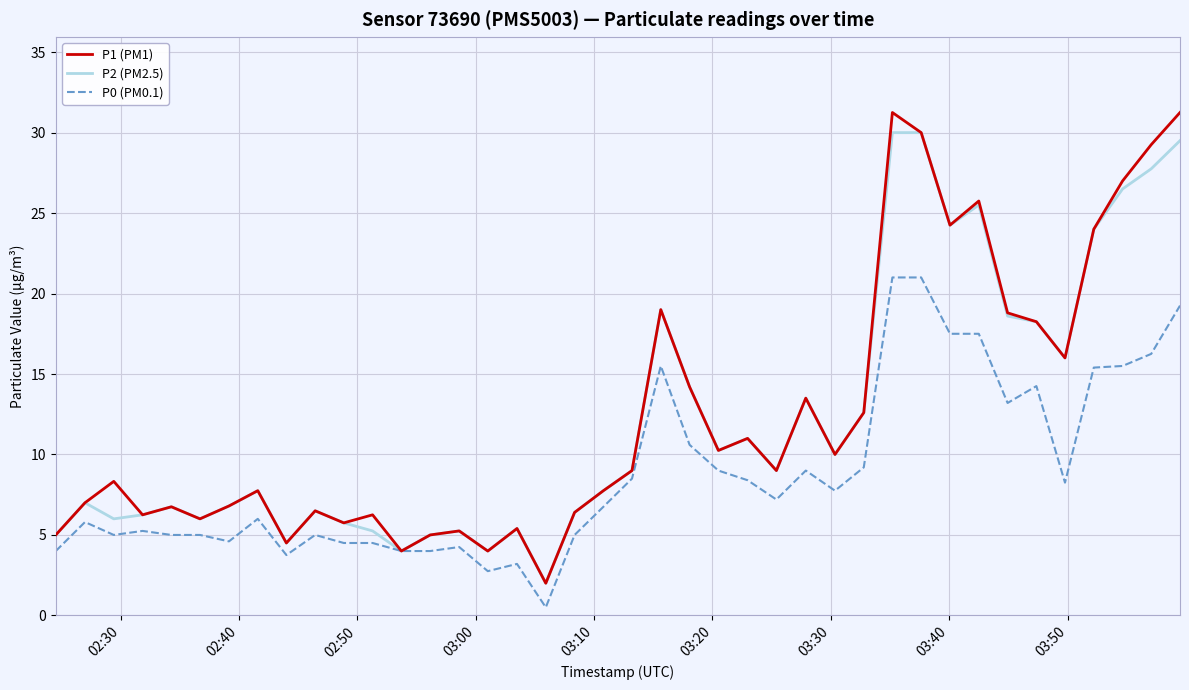

What are all the series names shown in the legend?

P1 (PM1), P2 (PM2.5), P0 (PM0.1)